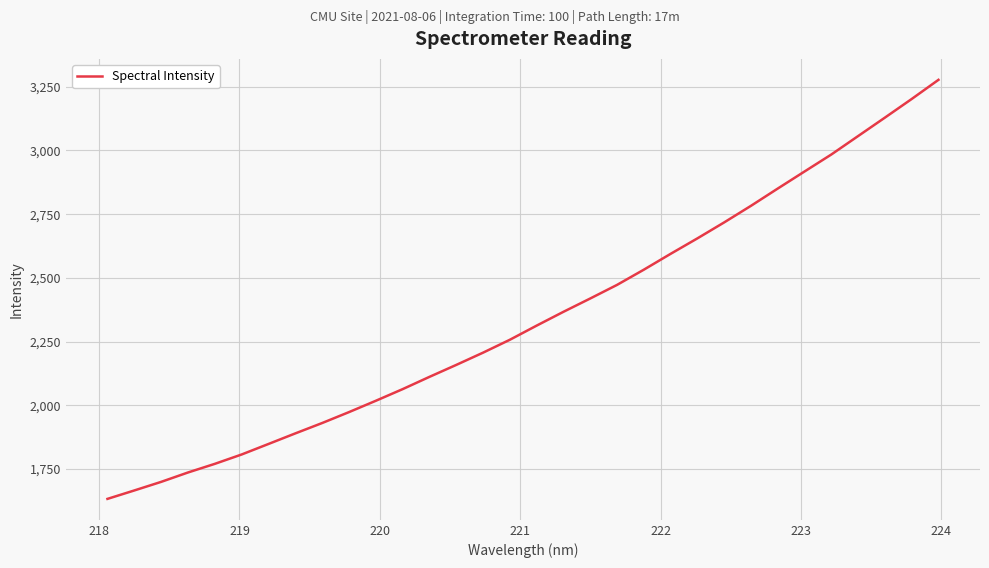

What is the difference between the maximum and minimum values?

1644.1